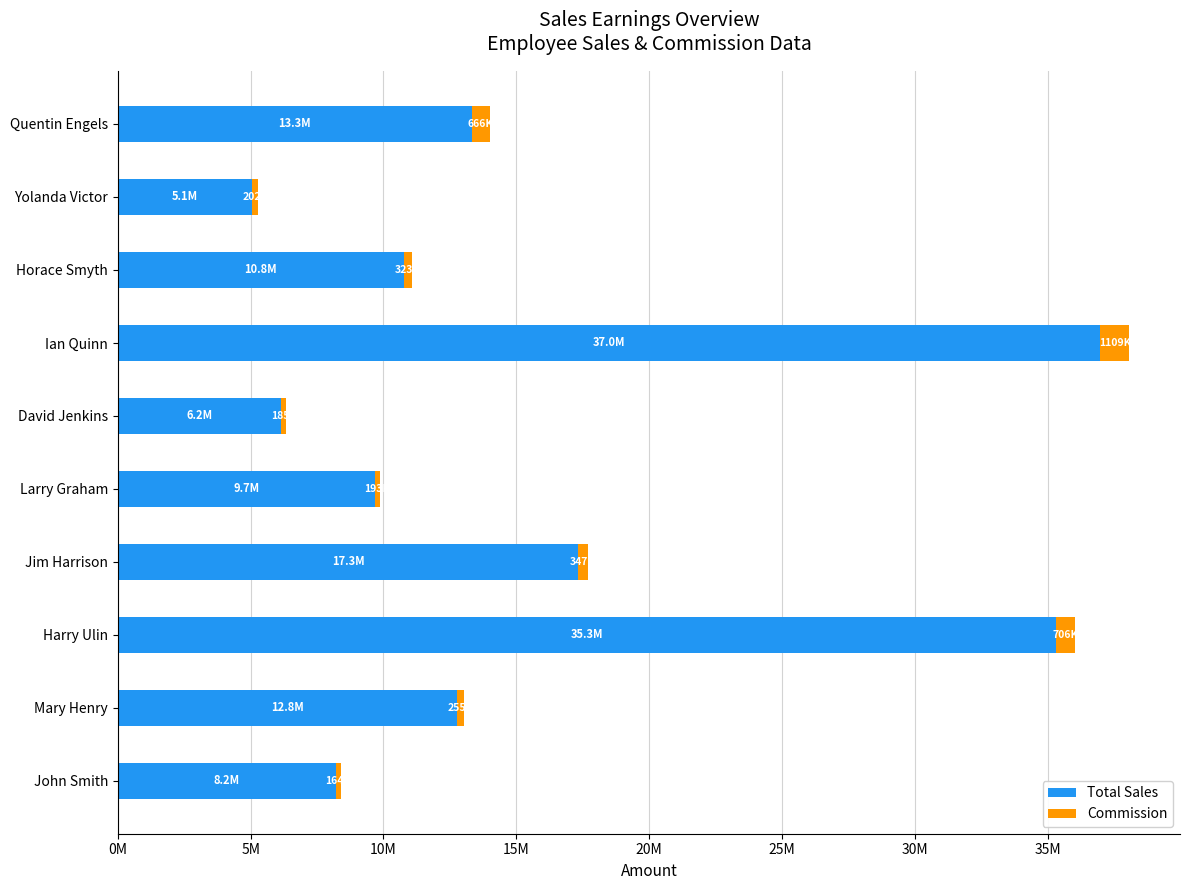

Reading left to right, transcribe all the data shown in this chart.

Total Sales: 8220266.0	12771833.0	35324399.0	17338194.0	9670630.0	6152310.0	36973644.0	10755146.0	5061883.0	13329586.0
Commission: 164405.3	255436.7	706488.0	346763.9	193412.6	184569.3	1109209.3	322654.4	202475.3	666479.3